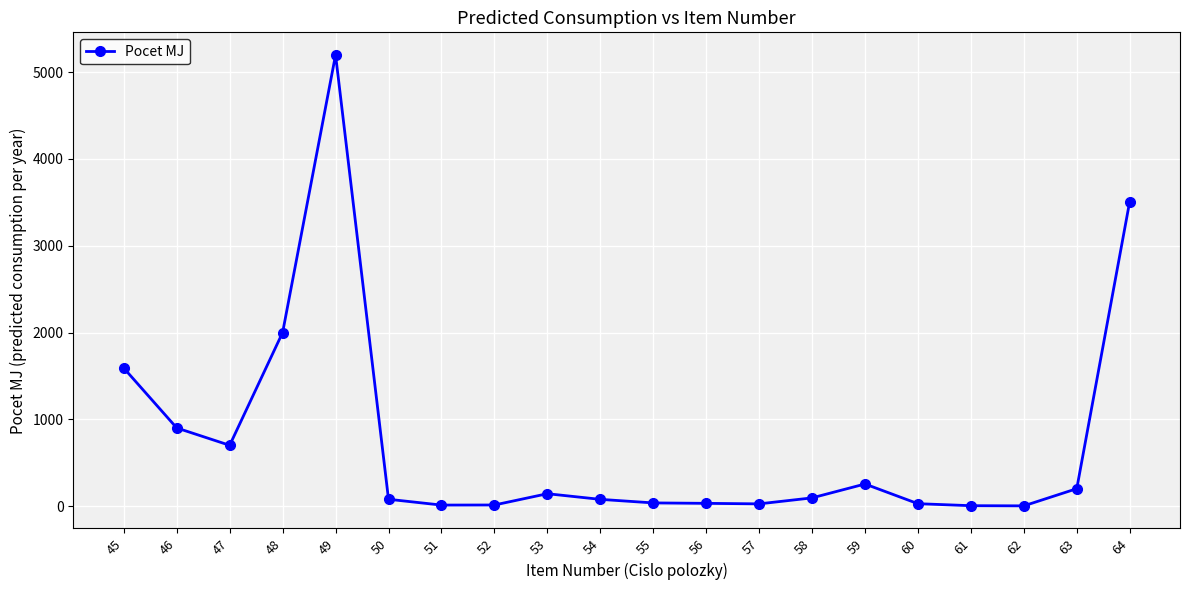

True or false: there are more than 2 points higher than both neighbors.

True